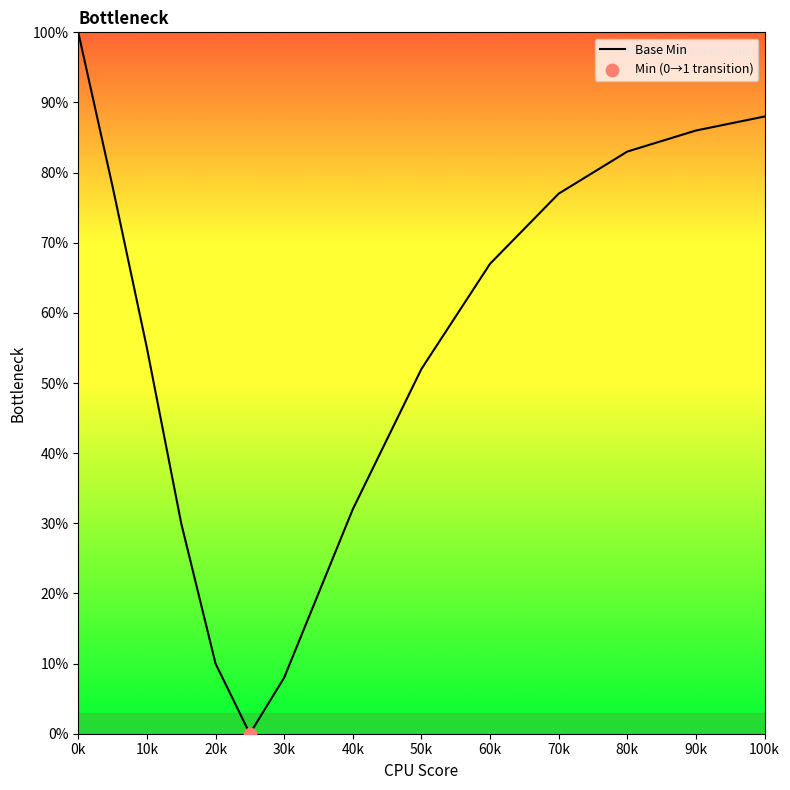

What is the maximum value shown in the chart?

100